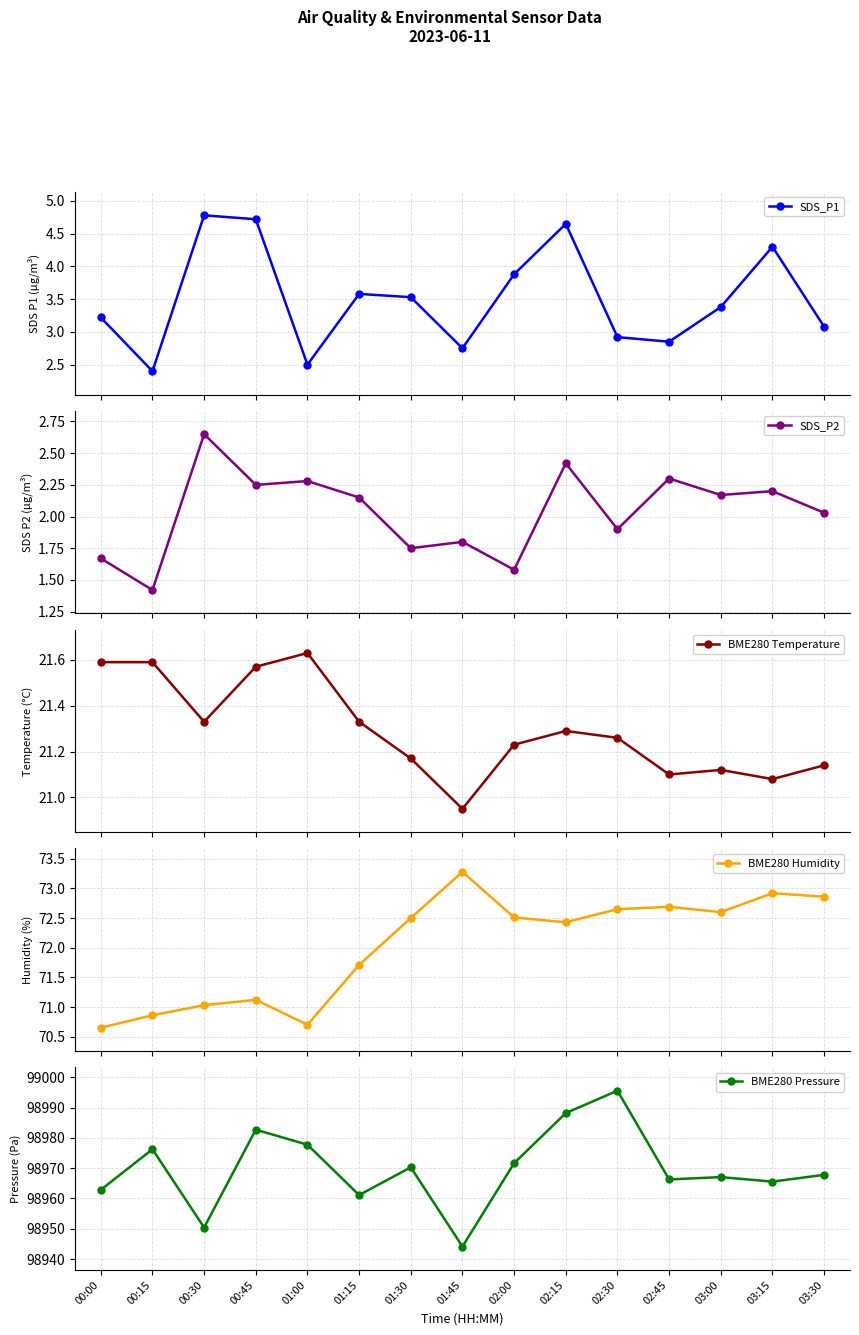

True or false: SDS_P1 has a value of 2.8 at 01:45.

True